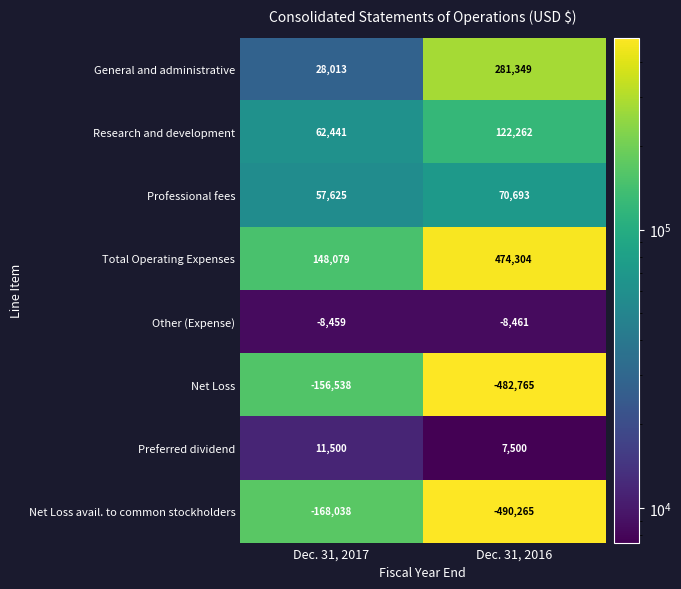

Between Dec. 31, 2017 and Dec. 31, 2016, which series saw the biggest shift?

Net Loss